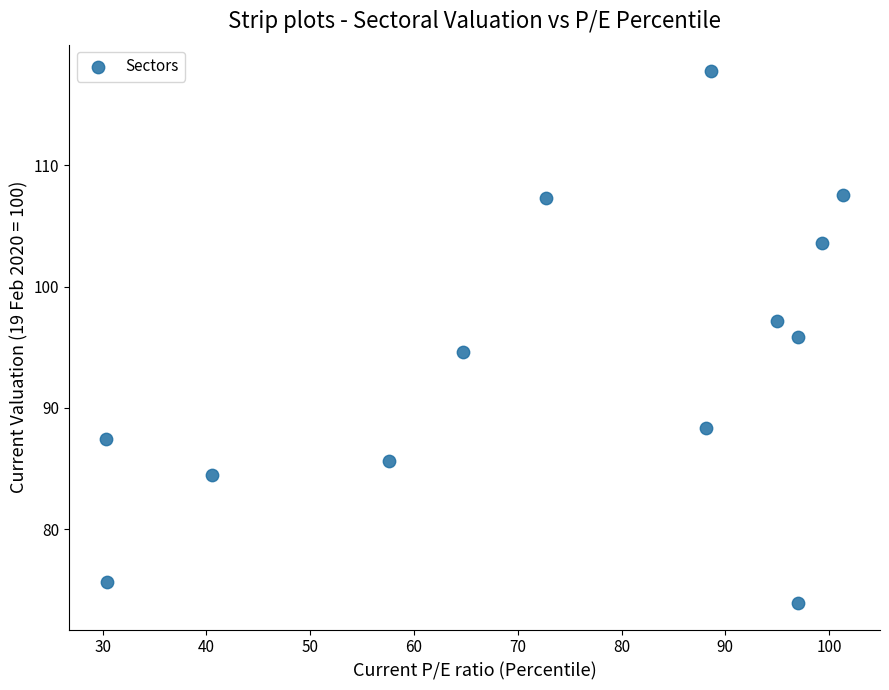

What is the range of X values (max minus min)?

71.0